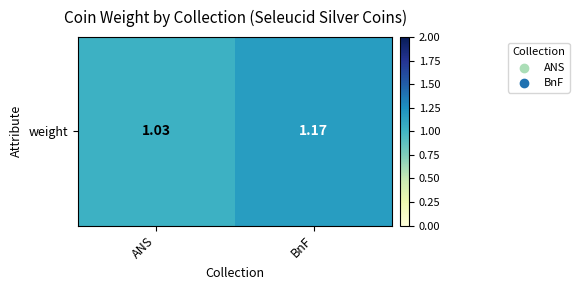

Rank the categories by value from highest to lowest.

BnF, ANS